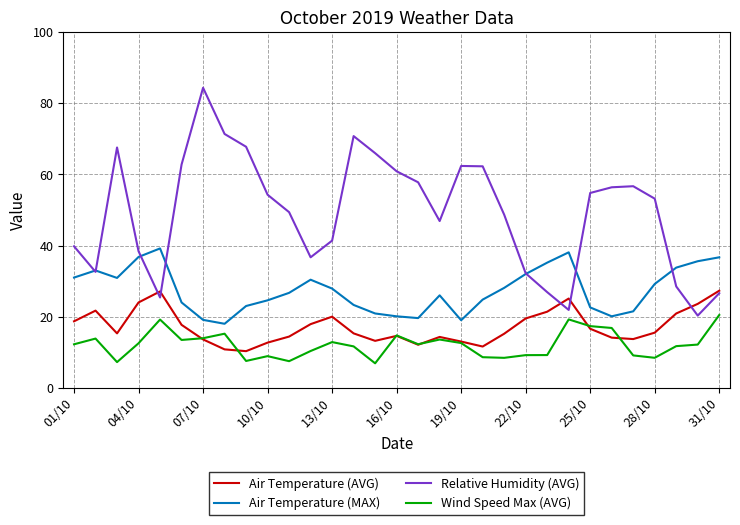

Which series has the widest spread of values?

Relative Humidity (AVG)